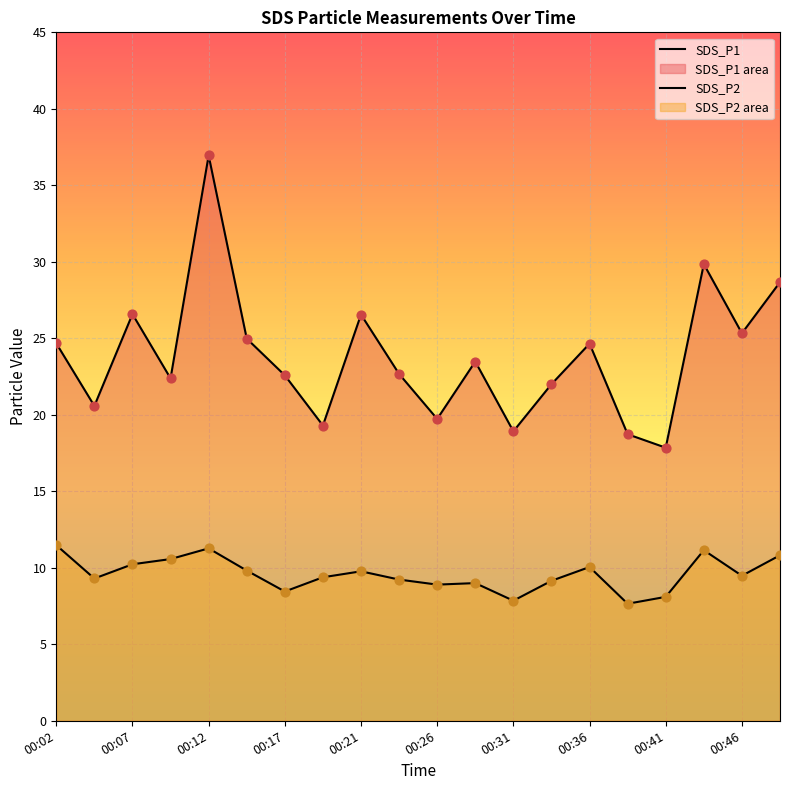

Which series has the largest Y range (max minus min)?

SDS_P1